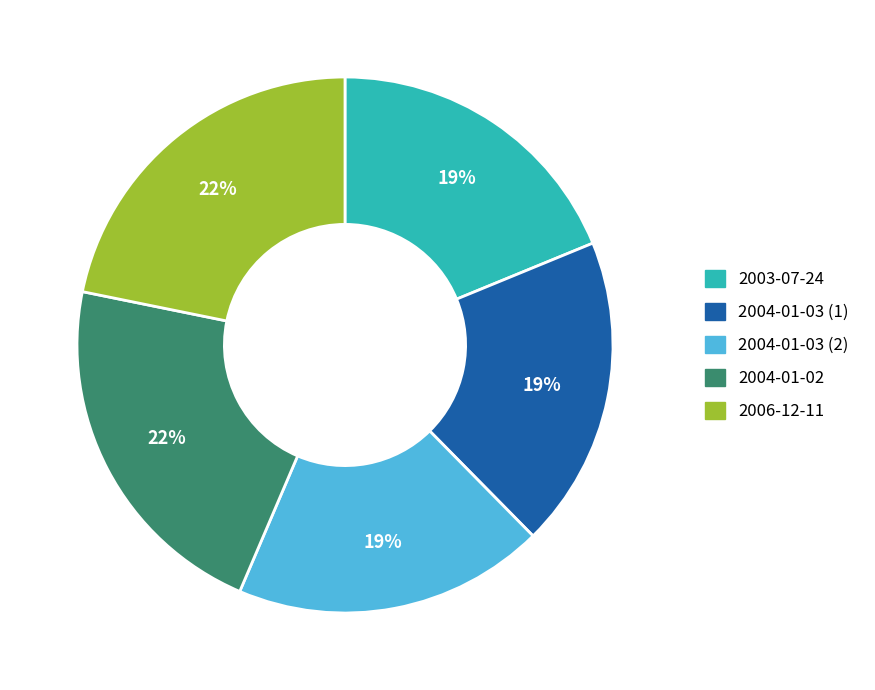

What percentage is the 2006-12-11 slice, to the nearest percent?

22%